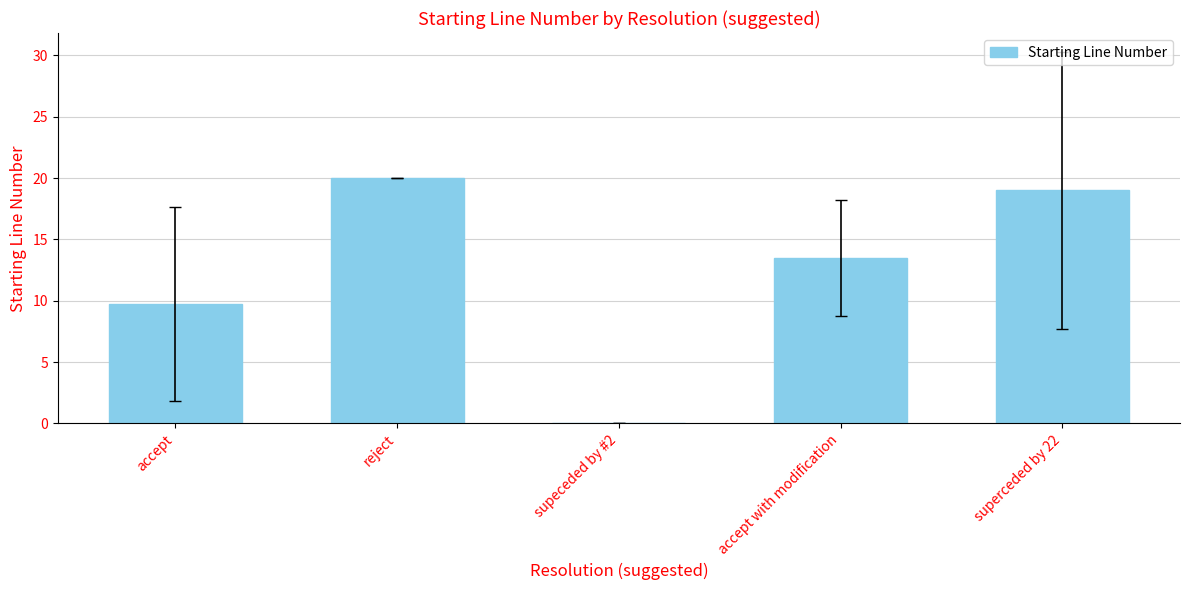

Reading right to left, extract all data points from this chart.

19.0	13.5	0.0	20.0	9.7